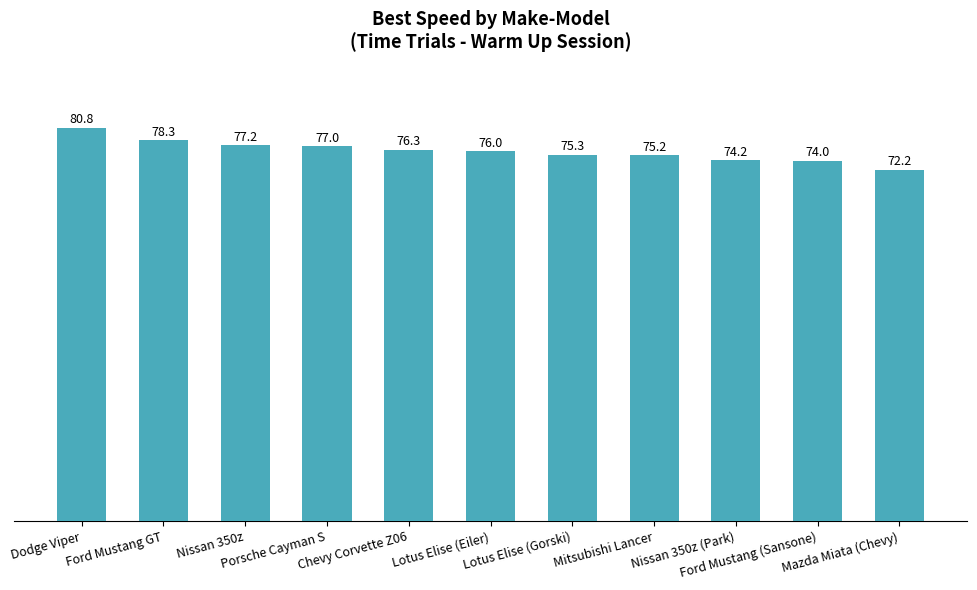

What is the smallest value displayed?

72.2